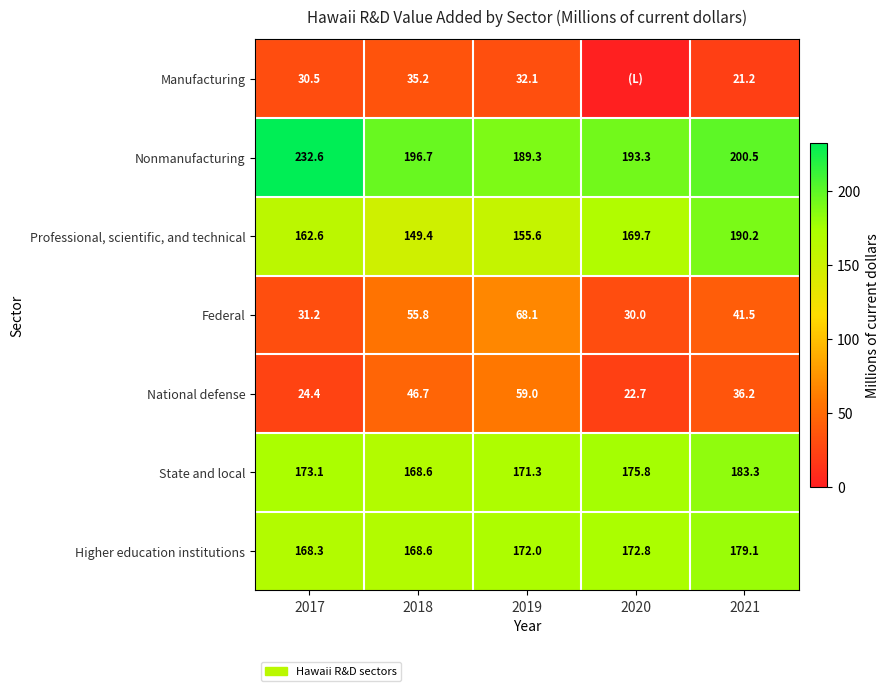

List the labels in order of State and local value, largest first.

2021, 2020, 2017, 2019, 2018